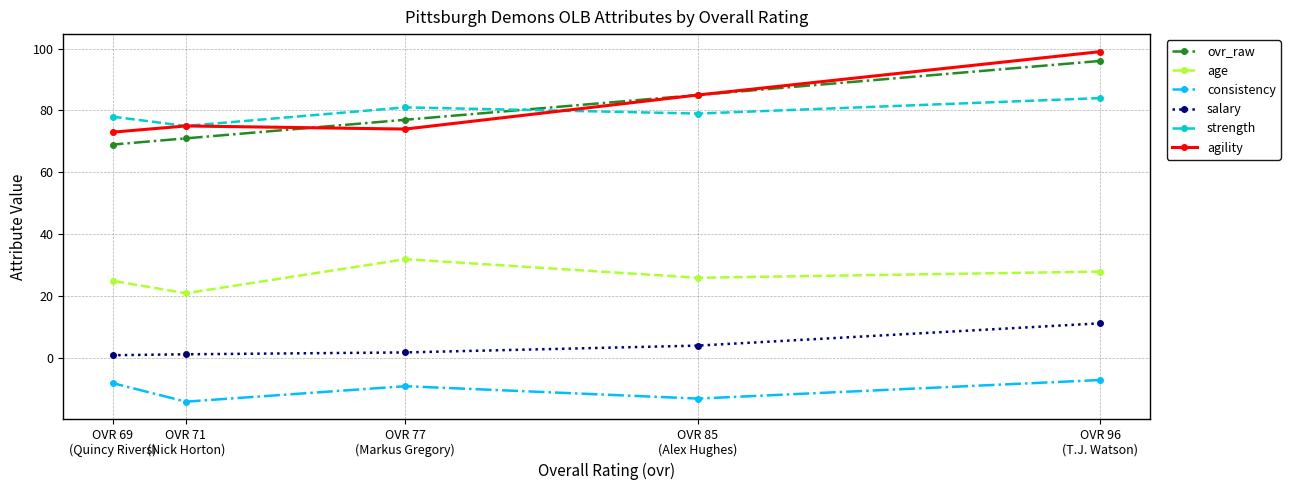

At which category is the sum across all series the highest?

OVR 96
(T.J. Watson)